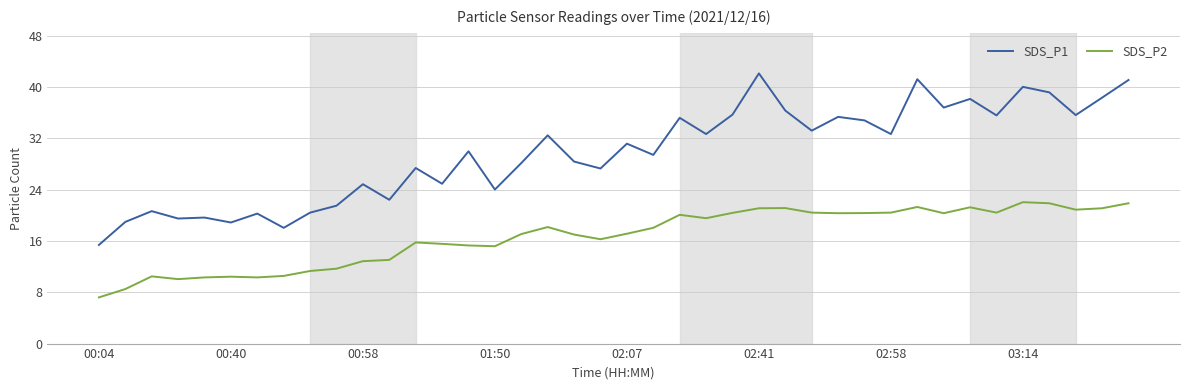

What is the difference between the second highest and minimum values in the SDS_P2 series?

14.7